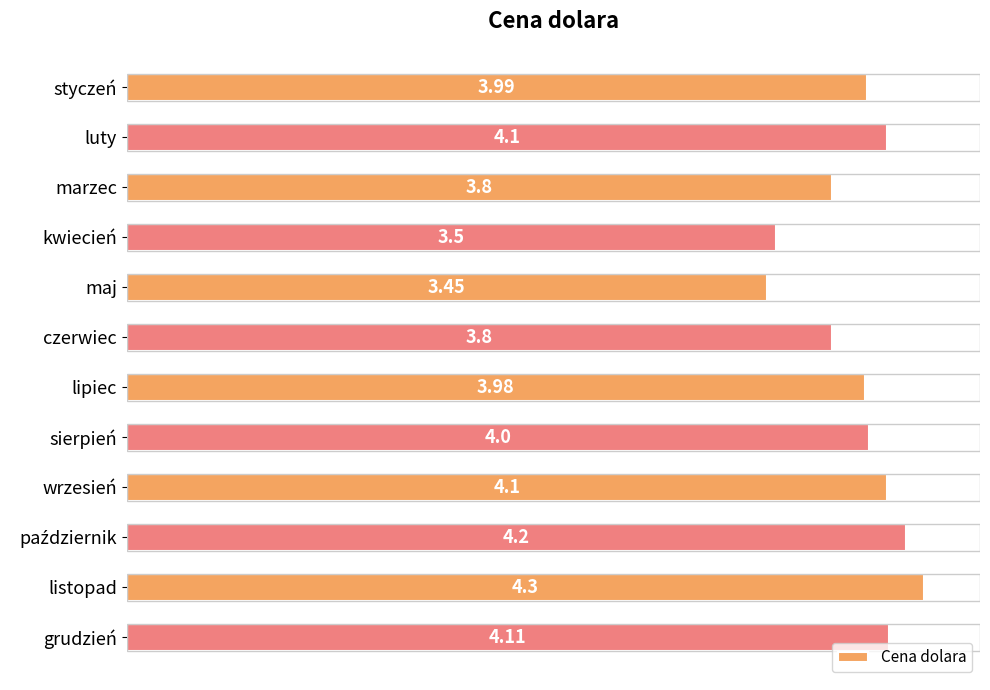

Where is the data nearest to the value 3?

maj